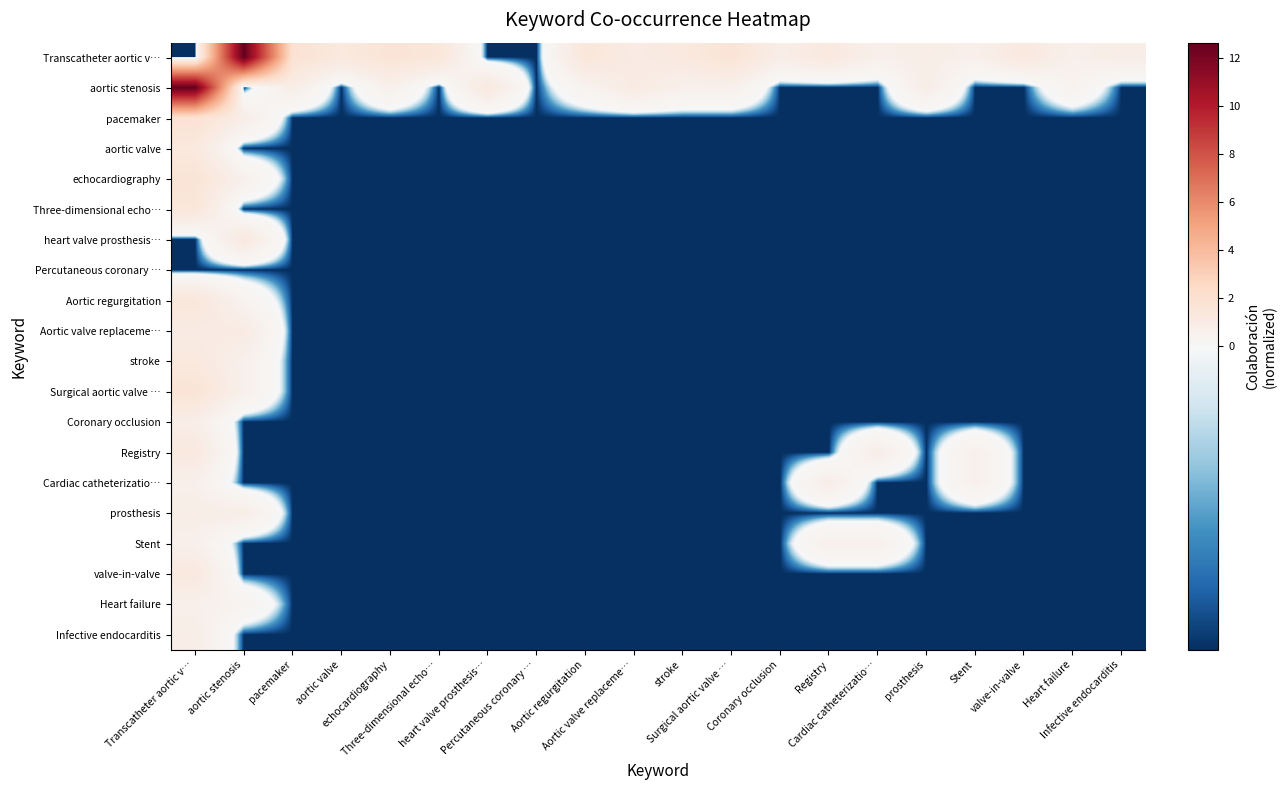

Reading left to right, extract all data points from this chart.

Transcatheter aortic v…: Transcatheter aortic v…=-0.2	aortic stenosis=12.7	pacemaker=1.9	aortic valve=1.2	echocardiography=1.7	Three-dimensional echo…=1.5	heart valve prosthesis…=-0.2	Percutaneous coronary …=-0.2	Aortic regurgitation=1.5	Aortic valve replaceme…=1.0	stroke=1.2	Surgical aortic valve …=1.7	Coronary occlusion=0.8	Registry=1.2	Cardiac catheterizatio…=0.6	prosthesis=0.8	Stent=0.6	valve-in-valve=1.2	Heart failure=0.6	Infective endocarditis=0.8
aortic stenosis: Transcatheter aortic v…=12.7	aortic stenosis=-0.2	pacemaker=0.8	aortic valve=-0.2	echocardiography=0.6	Three-dimensional echo…=-0.2	heart valve prosthesis…=1.2	Percutaneous coronary …=-0.2	Aortic regurgitation=0.4	Aortic valve replaceme…=1.0	stroke=0.6	Surgical aortic valve …=0.6	Coronary occlusion=-0.2	Registry=-0.2	Cardiac catheterizatio…=-0.2	prosthesis=0.8	Stent=-0.2	valve-in-valve=-0.2	Heart failure=0.4	Infective endocarditis=-0.2
pacemaker: Transcatheter aortic v…=1.9	aortic stenosis=0.8	pacemaker=-0.2	aortic valve=-0.2	echocardiography=-0.2	Three-dimensional echo…=-0.2	heart valve prosthesis…=-0.2	Percutaneous coronary …=-0.2	Aortic regurgitation=-0.2	Aortic valve replaceme…=-0.2	stroke=-0.2	Surgical aortic valve …=-0.2	Coronary occlusion=-0.2	Registry=-0.2	Cardiac catheterizatio…=-0.2	prosthesis=-0.2	Stent=-0.2	valve-in-valve=-0.2	Heart failure=-0.2	Infective endocarditis=-0.2
aortic valve: Transcatheter aortic v…=1.2	aortic stenosis=-0.2	pacemaker=-0.2	aortic valve=-0.2	echocardiography=-0.2	Three-dimensional echo…=-0.2	heart valve prosthesis…=-0.2	Percutaneous coronary …=-0.2	Aortic regurgitation=-0.2	Aortic valve replaceme…=-0.2	stroke=-0.2	Surgical aortic valve …=-0.2	Coronary occlusion=-0.2	Registry=-0.2	Cardiac catheterizatio…=-0.2	prosthesis=-0.2	Stent=-0.2	valve-in-valve=-0.2	Heart failure=-0.2	Infective endocarditis=-0.2
echocardiography: Transcatheter aortic v…=1.7	aortic stenosis=0.6	pacemaker=-0.2	aortic valve=-0.2	echocardiography=-0.2	Three-dimensional echo…=-0.2	heart valve prosthesis…=-0.2	Percutaneous coronary …=-0.2	Aortic regurgitation=-0.2	Aortic valve replaceme…=-0.2	stroke=-0.2	Surgical aortic valve …=-0.2	Coronary occlusion=-0.2	Registry=-0.2	Cardiac catheterizatio…=-0.2	prosthesis=-0.2	Stent=-0.2	valve-in-valve=-0.2	Heart failure=-0.2	Infective endocarditis=-0.2
Three-dimensional echo…: Transcatheter aortic v…=1.5	aortic stenosis=-0.2	pacemaker=-0.2	aortic valve=-0.2	echocardiography=-0.2	Three-dimensional echo…=-0.2	heart valve prosthesis…=-0.2	Percutaneous coronary …=-0.2	Aortic regurgitation=-0.2	Aortic valve replaceme…=-0.2	stroke=-0.2	Surgical aortic valve …=-0.2	Coronary occlusion=-0.2	Registry=-0.2	Cardiac catheterizatio…=-0.2	prosthesis=-0.2	Stent=-0.2	valve-in-valve=-0.2	Heart failure=-0.2	Infective endocarditis=-0.2
heart valve prosthesis…: Transcatheter aortic v…=-0.2	aortic stenosis=1.2	pacemaker=-0.2	aortic valve=-0.2	echocardiography=-0.2	Three-dimensional echo…=-0.2	heart valve prosthesis…=-0.2	Percutaneous coronary …=-0.2	Aortic regurgitation=-0.2	Aortic valve replaceme…=-0.2	stroke=-0.2	Surgical aortic valve …=-0.2	Coronary occlusion=-0.2	Registry=-0.2	Cardiac catheterizatio…=-0.2	prosthesis=-0.2	Stent=-0.2	valve-in-valve=-0.2	Heart failure=-0.2	Infective endocarditis=-0.2
Percutaneous coronary …: Transcatheter aortic v…=-0.2	aortic stenosis=-0.2	pacemaker=-0.2	aortic valve=-0.2	echocardiography=-0.2	Three-dimensional echo…=-0.2	heart valve prosthesis…=-0.2	Percutaneous coronary …=-0.2	Aortic regurgitation=-0.2	Aortic valve replaceme…=-0.2	stroke=-0.2	Surgical aortic valve …=-0.2	Coronary occlusion=-0.2	Registry=-0.2	Cardiac catheterizatio…=-0.2	prosthesis=-0.2	Stent=-0.2	valve-in-valve=-0.2	Heart failure=-0.2	Infective endocarditis=-0.2
Aortic regurgitation: Transcatheter aortic v…=1.5	aortic stenosis=0.4	pacemaker=-0.2	aortic valve=-0.2	echocardiography=-0.2	Three-dimensional echo…=-0.2	heart valve prosthesis…=-0.2	Percutaneous coronary …=-0.2	Aortic regurgitation=-0.2	Aortic valve replaceme…=-0.2	stroke=-0.2	Surgical aortic valve …=-0.2	Coronary occlusion=-0.2	Registry=-0.2	Cardiac catheterizatio…=-0.2	prosthesis=-0.2	Stent=-0.2	valve-in-valve=-0.2	Heart failure=-0.2	Infective endocarditis=-0.2
Aortic valve replaceme…: Transcatheter aortic v…=1.0	aortic stenosis=1.0	pacemaker=-0.2	aortic valve=-0.2	echocardiography=-0.2	Three-dimensional echo…=-0.2	heart valve prosthesis…=-0.2	Percutaneous coronary …=-0.2	Aortic regurgitation=-0.2	Aortic valve replaceme…=-0.2	stroke=-0.2	Surgical aortic valve …=-0.2	Coronary occlusion=-0.2	Registry=-0.2	Cardiac catheterizatio…=-0.2	prosthesis=-0.2	Stent=-0.2	valve-in-valve=-0.2	Heart failure=-0.2	Infective endocarditis=-0.2
stroke: Transcatheter aortic v…=1.2	aortic stenosis=0.6	pacemaker=-0.2	aortic valve=-0.2	echocardiography=-0.2	Three-dimensional echo…=-0.2	heart valve prosthesis…=-0.2	Percutaneous coronary …=-0.2	Aortic regurgitation=-0.2	Aortic valve replaceme…=-0.2	stroke=-0.2	Surgical aortic valve …=-0.2	Coronary occlusion=-0.2	Registry=-0.2	Cardiac catheterizatio…=-0.2	prosthesis=-0.2	Stent=-0.2	valve-in-valve=-0.2	Heart failure=-0.2	Infective endocarditis=-0.2
Surgical aortic valve …: Transcatheter aortic v…=1.7	aortic stenosis=0.6	pacemaker=-0.2	aortic valve=-0.2	echocardiography=-0.2	Three-dimensional echo…=-0.2	heart valve prosthesis…=-0.2	Percutaneous coronary …=-0.2	Aortic regurgitation=-0.2	Aortic valve replaceme…=-0.2	stroke=-0.2	Surgical aortic valve …=-0.2	Coronary occlusion=-0.2	Registry=-0.2	Cardiac catheterizatio…=-0.2	prosthesis=-0.2	Stent=-0.2	valve-in-valve=-0.2	Heart failure=-0.2	Infective endocarditis=-0.2
Coronary occlusion: Transcatheter aortic v…=0.8	aortic stenosis=-0.2	pacemaker=-0.2	aortic valve=-0.2	echocardiography=-0.2	Three-dimensional echo…=-0.2	heart valve prosthesis…=-0.2	Percutaneous coronary …=-0.2	Aortic regurgitation=-0.2	Aortic valve replaceme…=-0.2	stroke=-0.2	Surgical aortic valve …=-0.2	Coronary occlusion=-0.2	Registry=-0.2	Cardiac catheterizatio…=-0.2	prosthesis=-0.2	Stent=-0.2	valve-in-valve=-0.2	Heart failure=-0.2	Infective endocarditis=-0.2
Registry: Transcatheter aortic v…=1.2	aortic stenosis=-0.2	pacemaker=-0.2	aortic valve=-0.2	echocardiography=-0.2	Three-dimensional echo…=-0.2	heart valve prosthesis…=-0.2	Percutaneous coronary …=-0.2	Aortic regurgitation=-0.2	Aortic valve replaceme…=-0.2	stroke=-0.2	Surgical aortic valve …=-0.2	Coronary occlusion=-0.2	Registry=-0.2	Cardiac catheterizatio…=0.8	prosthesis=-0.2	Stent=0.6	valve-in-valve=-0.2	Heart failure=-0.2	Infective endocarditis=-0.2
Cardiac catheterizatio…: Transcatheter aortic v…=0.6	aortic stenosis=-0.2	pacemaker=-0.2	aortic valve=-0.2	echocardiography=-0.2	Three-dimensional echo…=-0.2	heart valve prosthesis…=-0.2	Percutaneous coronary …=-0.2	Aortic regurgitation=-0.2	Aortic valve replaceme…=-0.2	stroke=-0.2	Surgical aortic valve …=-0.2	Coronary occlusion=-0.2	Registry=0.8	Cardiac catheterizatio…=-0.2	prosthesis=-0.2	Stent=0.6	valve-in-valve=-0.2	Heart failure=-0.2	Infective endocarditis=-0.2
prosthesis: Transcatheter aortic v…=0.8	aortic stenosis=0.8	pacemaker=-0.2	aortic valve=-0.2	echocardiography=-0.2	Three-dimensional echo…=-0.2	heart valve prosthesis…=-0.2	Percutaneous coronary …=-0.2	Aortic regurgitation=-0.2	Aortic valve replaceme…=-0.2	stroke=-0.2	Surgical aortic valve …=-0.2	Coronary occlusion=-0.2	Registry=-0.2	Cardiac catheterizatio…=-0.2	prosthesis=-0.2	Stent=-0.2	valve-in-valve=-0.2	Heart failure=-0.2	Infective endocarditis=-0.2
Stent: Transcatheter aortic v…=0.6	aortic stenosis=-0.2	pacemaker=-0.2	aortic valve=-0.2	echocardiography=-0.2	Three-dimensional echo…=-0.2	heart valve prosthesis…=-0.2	Percutaneous coronary …=-0.2	Aortic regurgitation=-0.2	Aortic valve replaceme…=-0.2	stroke=-0.2	Surgical aortic valve …=-0.2	Coronary occlusion=-0.2	Registry=0.6	Cardiac catheterizatio…=0.6	prosthesis=-0.2	Stent=-0.2	valve-in-valve=-0.2	Heart failure=-0.2	Infective endocarditis=-0.2
valve-in-valve: Transcatheter aortic v…=1.2	aortic stenosis=-0.2	pacemaker=-0.2	aortic valve=-0.2	echocardiography=-0.2	Three-dimensional echo…=-0.2	heart valve prosthesis…=-0.2	Percutaneous coronary …=-0.2	Aortic regurgitation=-0.2	Aortic valve replaceme…=-0.2	stroke=-0.2	Surgical aortic valve …=-0.2	Coronary occlusion=-0.2	Registry=-0.2	Cardiac catheterizatio…=-0.2	prosthesis=-0.2	Stent=-0.2	valve-in-valve=-0.2	Heart failure=-0.2	Infective endocarditis=-0.2
Heart failure: Transcatheter aortic v…=0.6	aortic stenosis=0.4	pacemaker=-0.2	aortic valve=-0.2	echocardiography=-0.2	Three-dimensional echo…=-0.2	heart valve prosthesis…=-0.2	Percutaneous coronary …=-0.2	Aortic regurgitation=-0.2	Aortic valve replaceme…=-0.2	stroke=-0.2	Surgical aortic valve …=-0.2	Coronary occlusion=-0.2	Registry=-0.2	Cardiac catheterizatio…=-0.2	prosthesis=-0.2	Stent=-0.2	valve-in-valve=-0.2	Heart failure=-0.2	Infective endocarditis=-0.2
Infective endocarditis: Transcatheter aortic v…=0.8	aortic stenosis=-0.2	pacemaker=-0.2	aortic valve=-0.2	echocardiography=-0.2	Three-dimensional echo…=-0.2	heart valve prosthesis…=-0.2	Percutaneous coronary …=-0.2	Aortic regurgitation=-0.2	Aortic valve replaceme…=-0.2	stroke=-0.2	Surgical aortic valve …=-0.2	Coronary occlusion=-0.2	Registry=-0.2	Cardiac catheterizatio…=-0.2	prosthesis=-0.2	Stent=-0.2	valve-in-valve=-0.2	Heart failure=-0.2	Infective endocarditis=-0.2